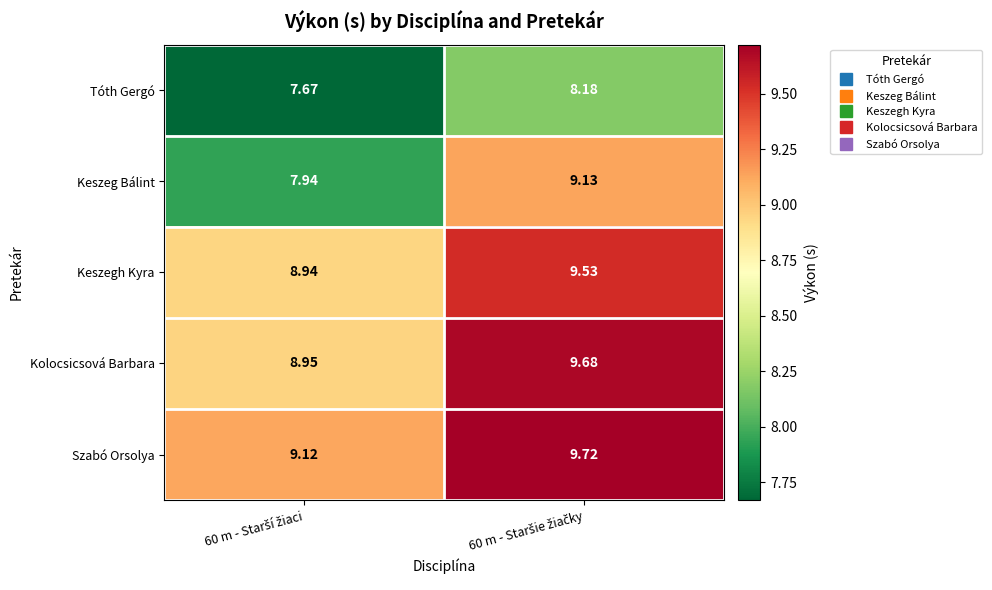

How many series are shown in this chart?

5